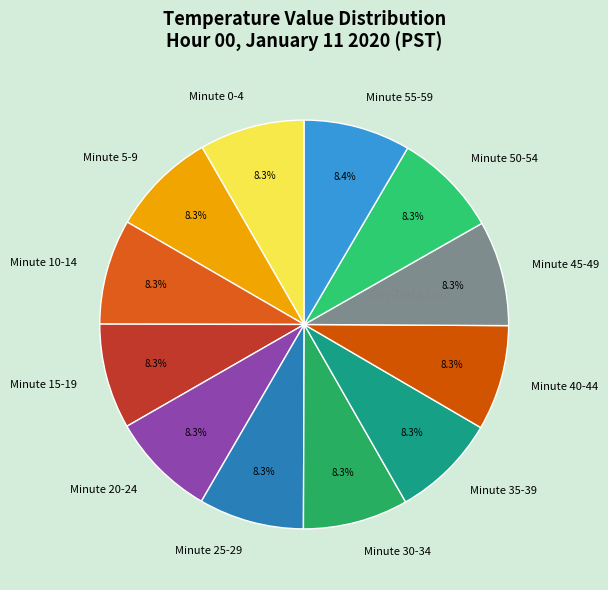

Does Minute 25-29 represent more than half of the total?

No